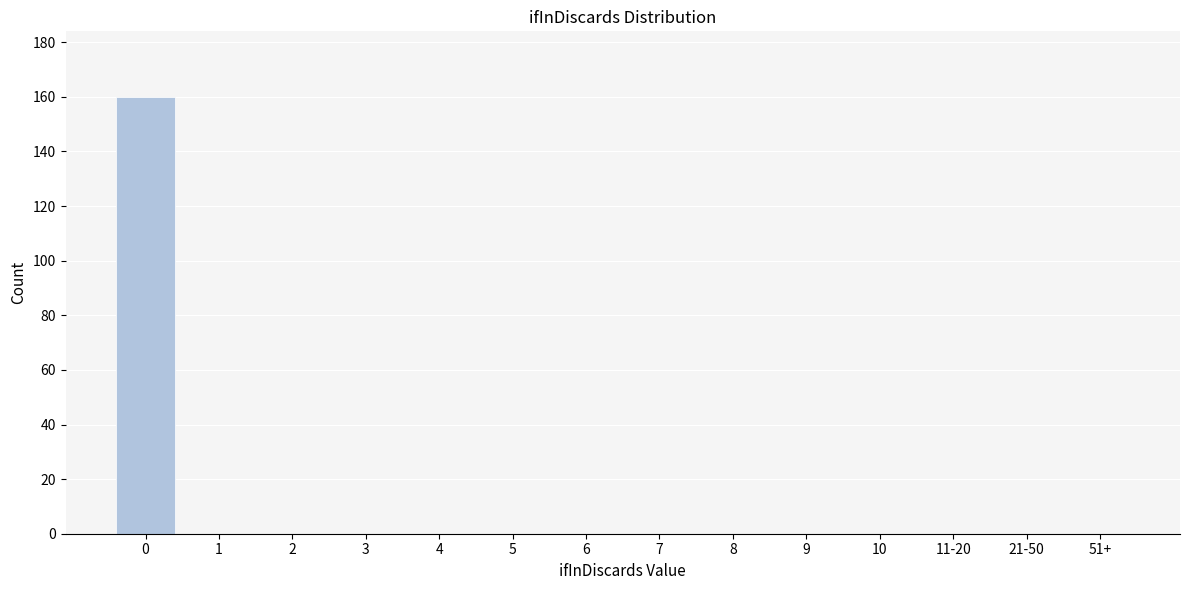

Reading right to left, list all the values displayed in this chart.

51+=0	21-50=0	11-20=0	10=0	9=0	8=0	7=0	6=0	5=0	4=0	3=0	2=0	1=0	0=160